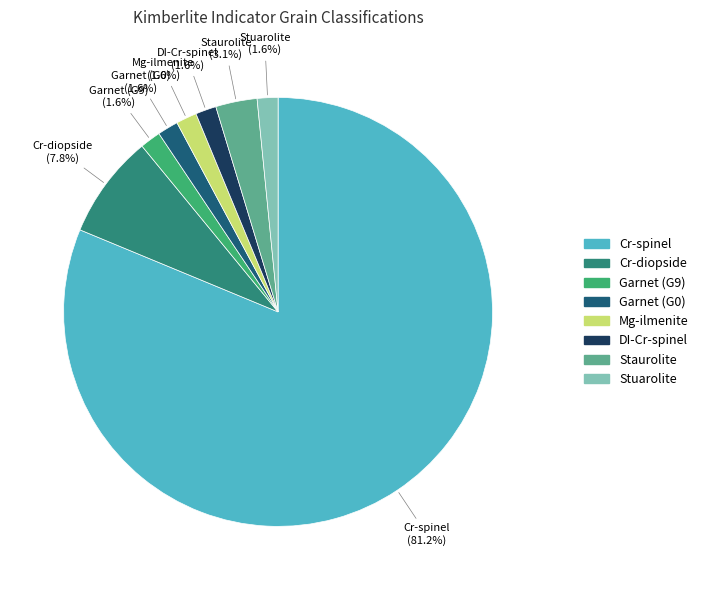

Is there any slice that represents more than half of the pie?

Yes